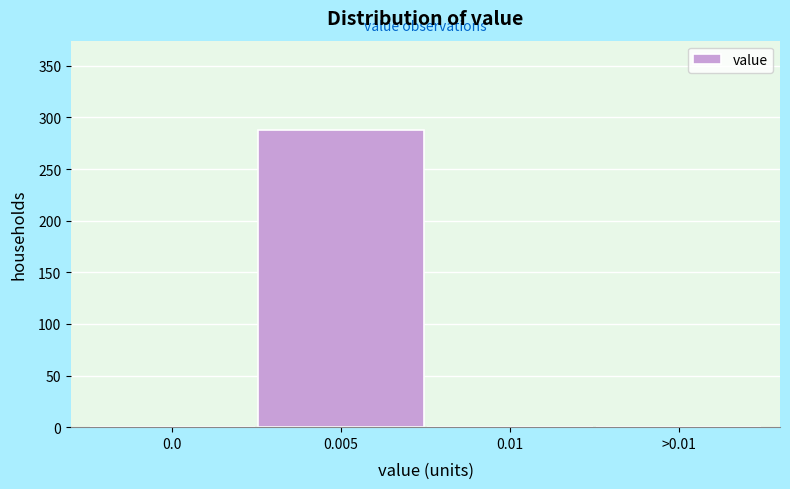

Reading right to left, list all the values displayed in this chart.

>0.01=0	0.01=0	0.005=288	0.0=0